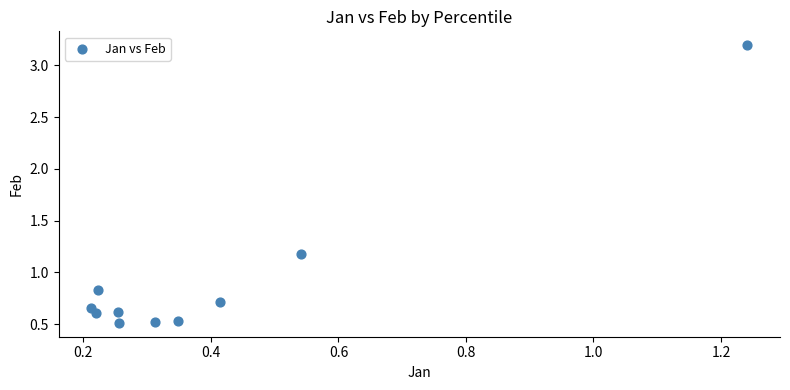

What is the average Y value?

0.9